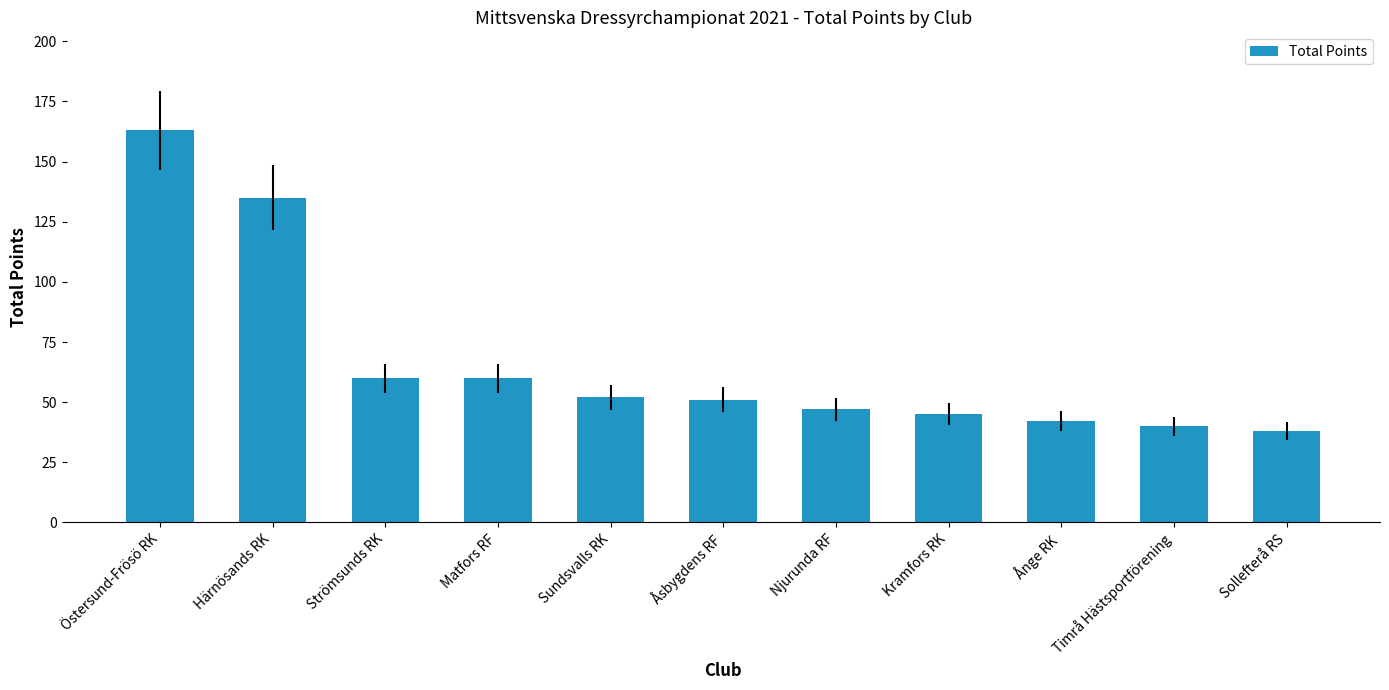

Which category has the highest value across all series?

Östersund-Frösö RK